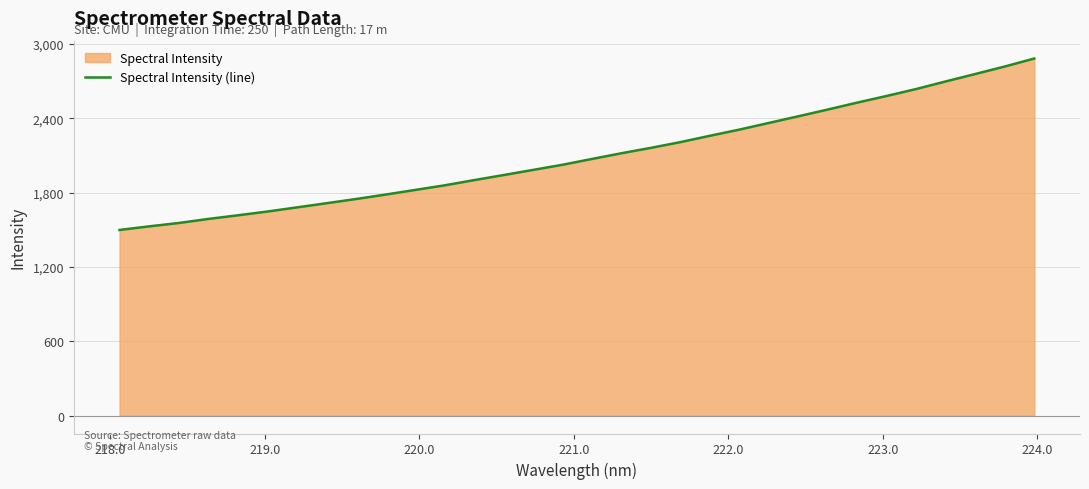

What is the difference between the maximum and minimum values?

1383.7